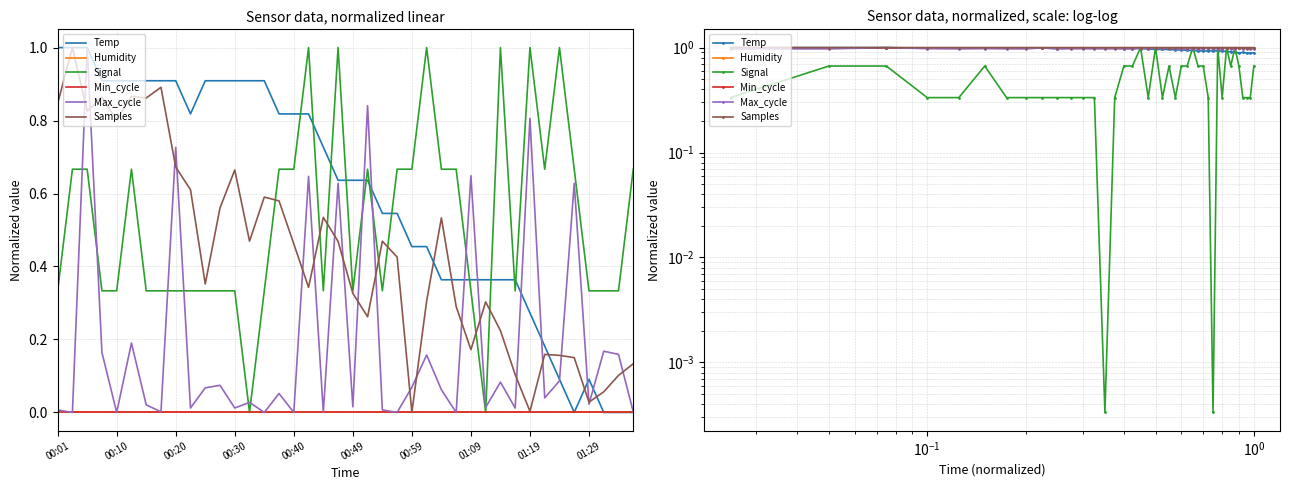

Which label corresponds to the largest value in the chart?

00:01